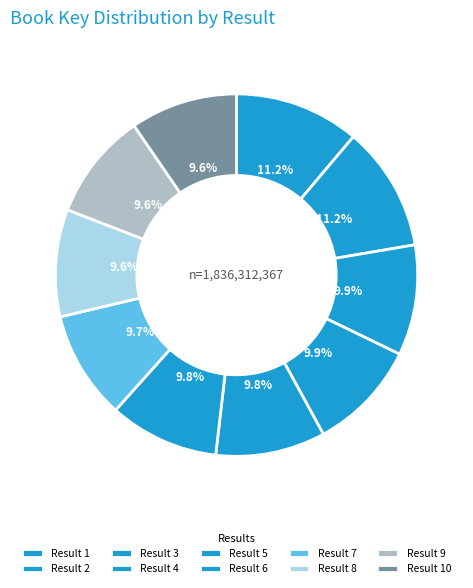

How many segments does this pie chart have?

10